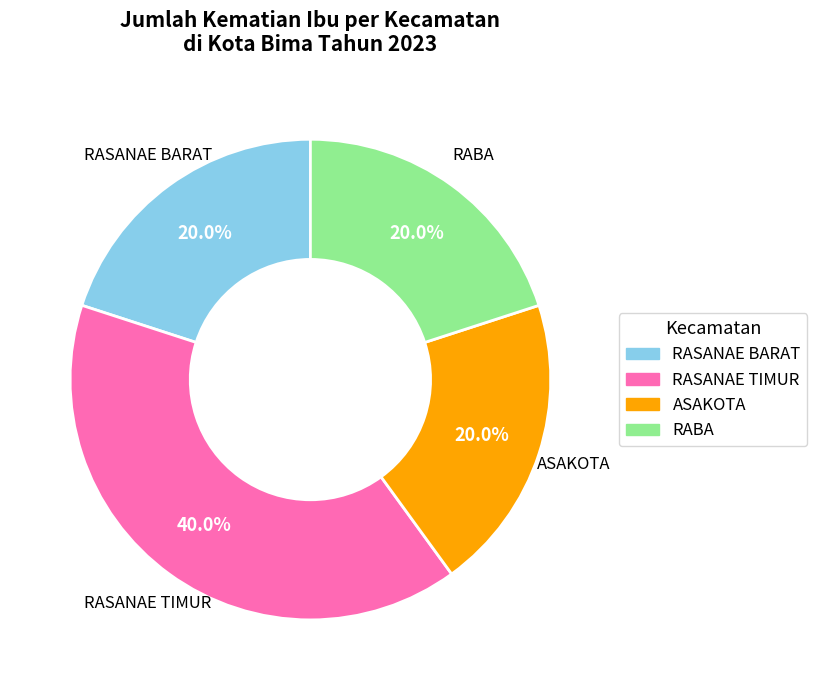

Is there a majority slice in this chart?

No